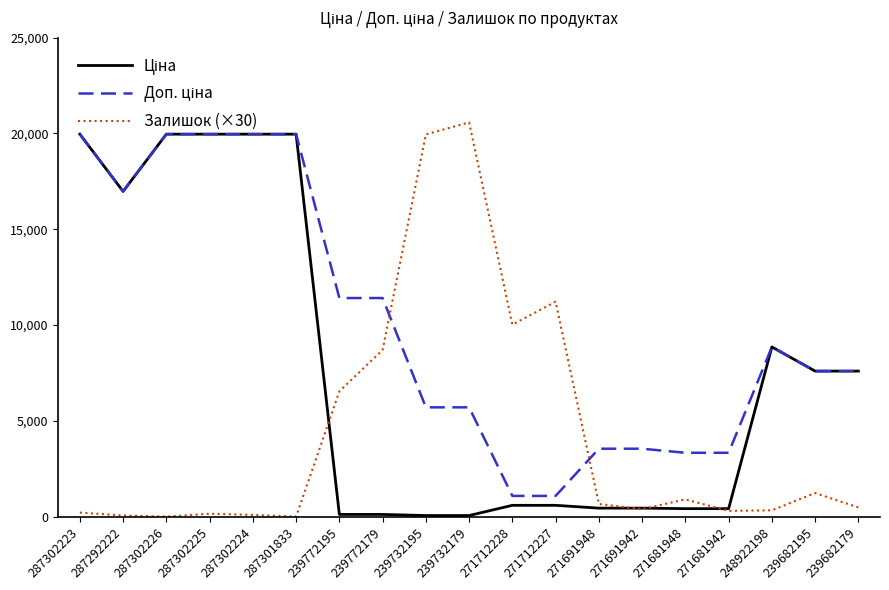

What is the total value across all series at 287301833?

39928.3